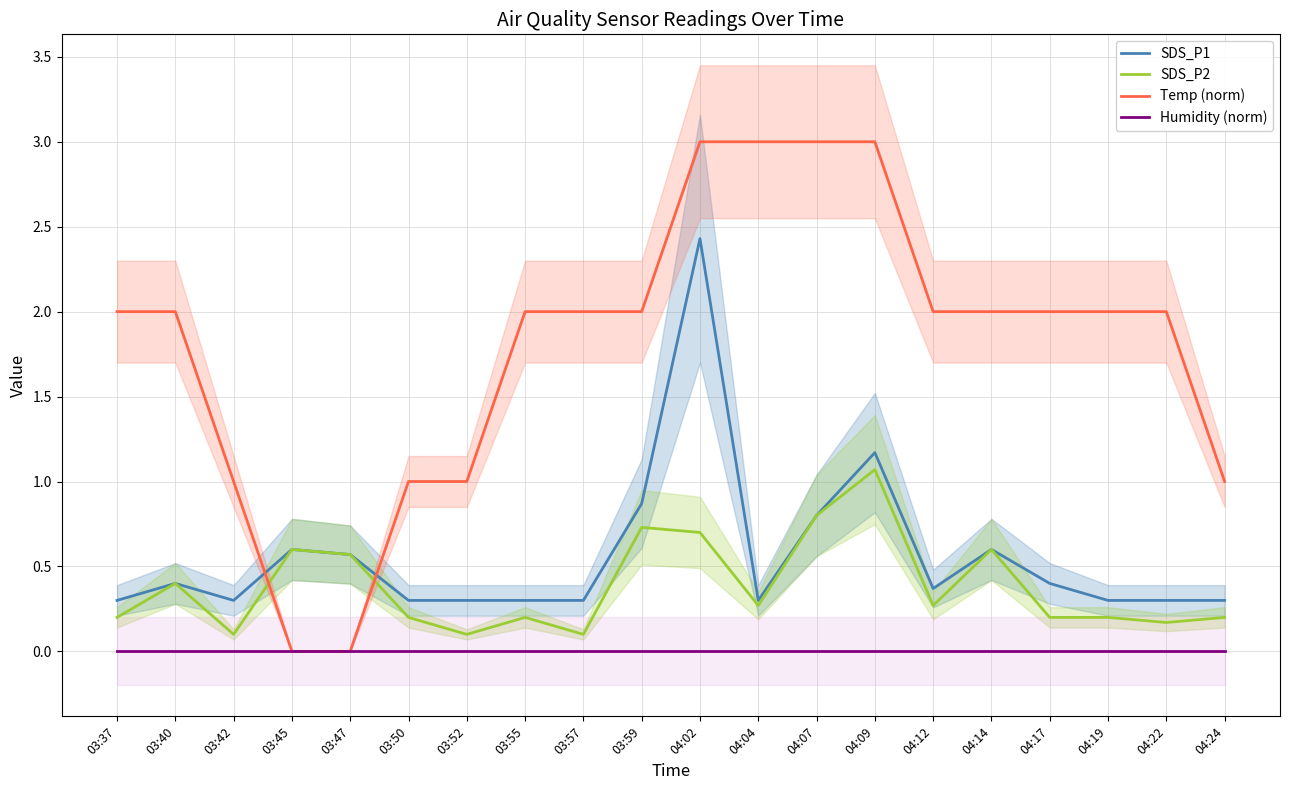

Which series changed the most between 03:42 and 03:57?

Temp (norm)